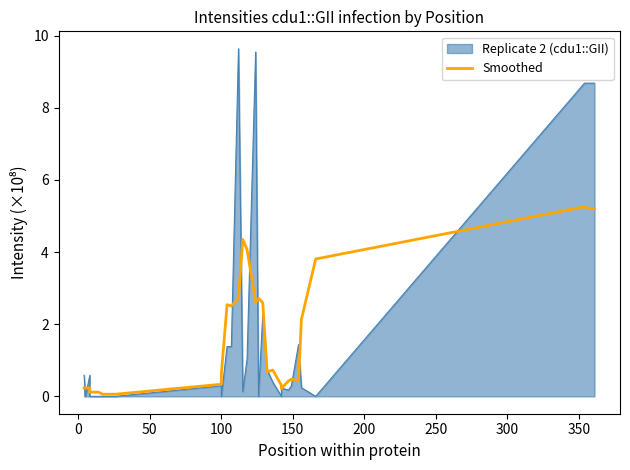

Reading left to right, list all the values displayed in this chart.

0.2	0.2	0.2	0.1	0.1	0.1	0.1	0.3	0.6	2.5	2.5	2.7	4.3	4.1	2.6	2.7	2.6	0.7	0.7	0.3	0.2	0.4	0.5	0.4	2.1	3.8	5.3	5.2	5.2